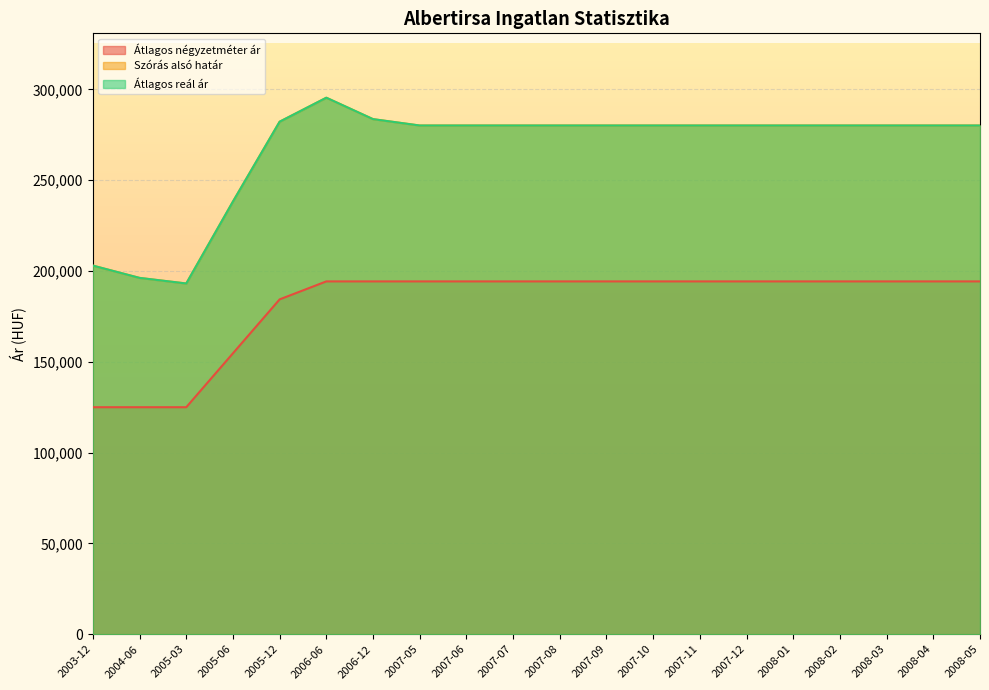

What is the label of the 7th point from the right?

2007-11